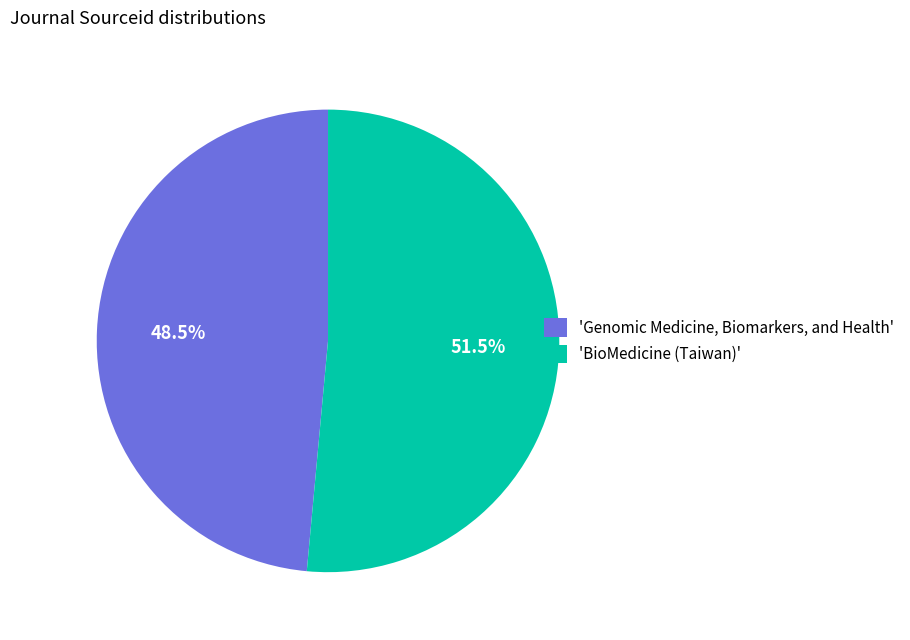

Is there a majority slice in this chart?

Yes